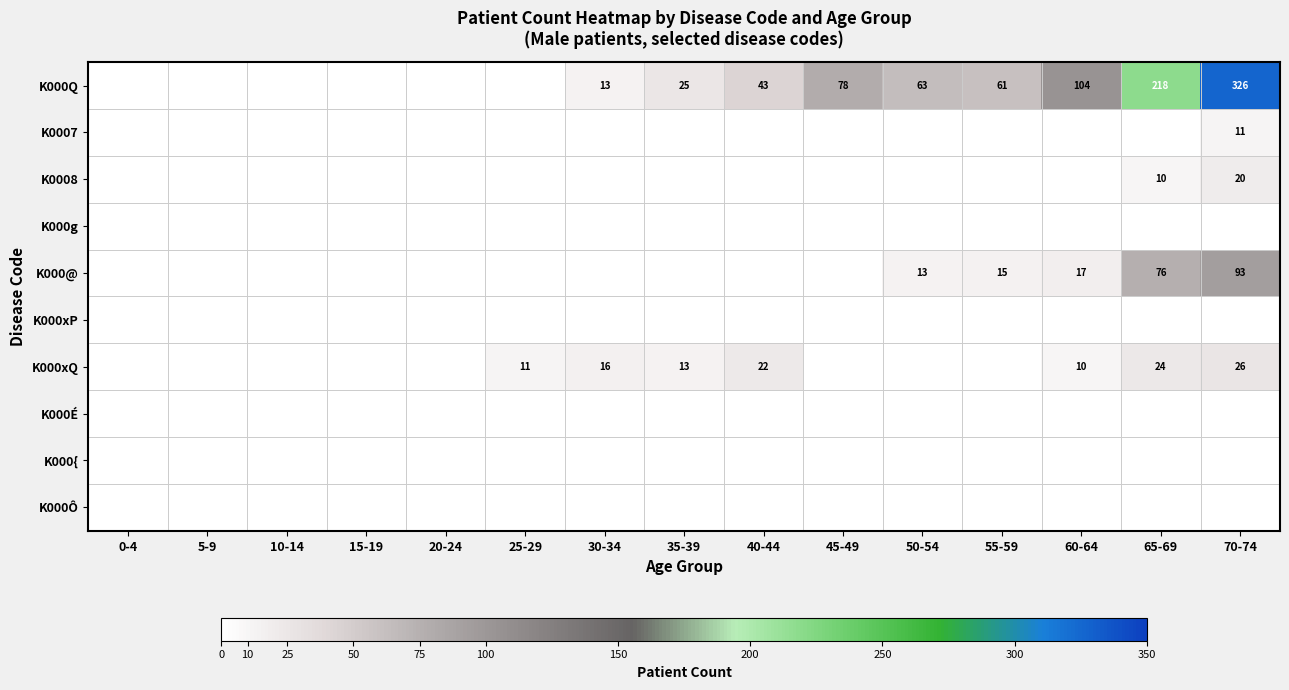

True or false: K0008 has a value of 10 at 65-69.

True